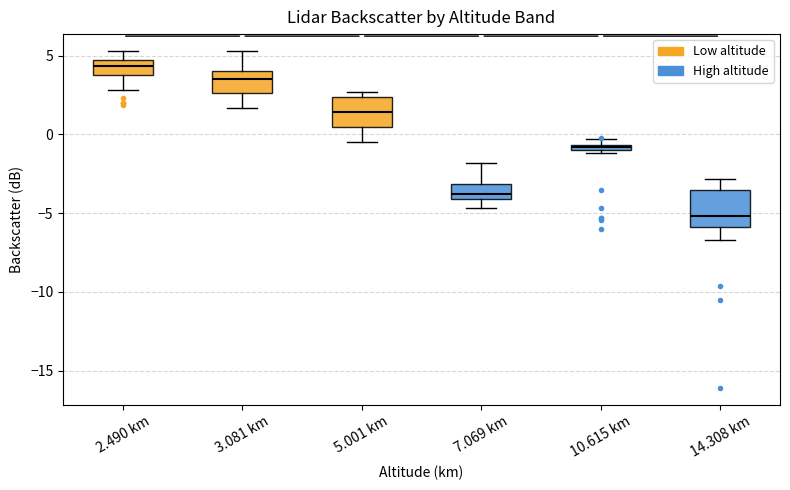

Where is the upper edge of the box for 10.615 km on the y-axis? The values are not printed on the chart, so give them approximately, as read against the axis.

-0.5